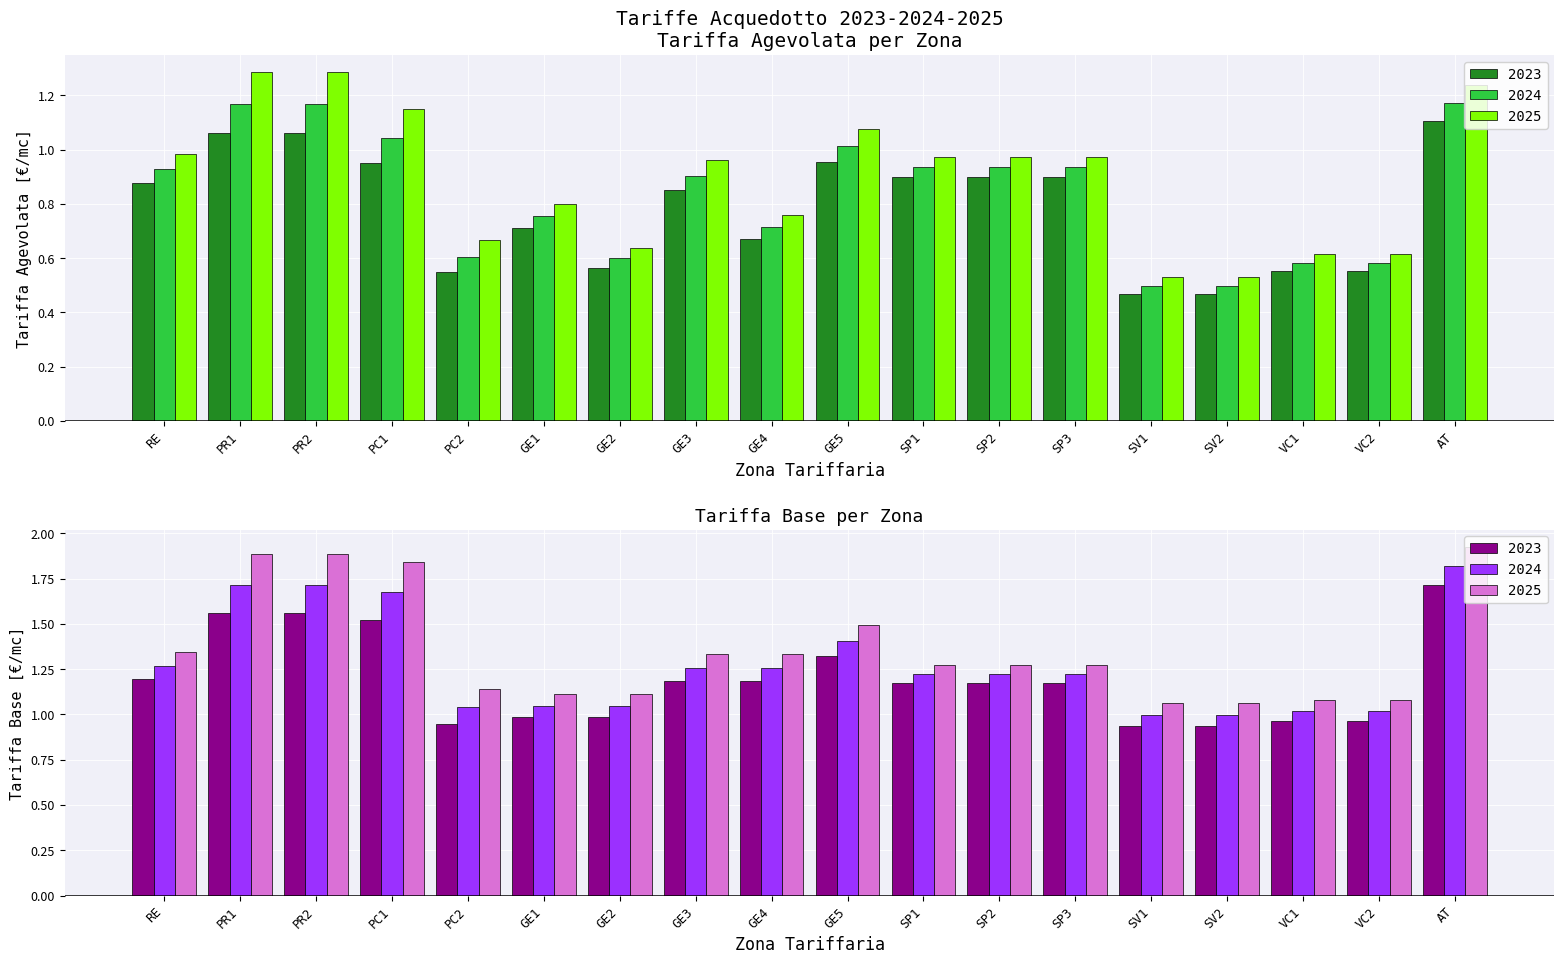

What is the approximate value of Tariffa agevolata 2023 at GE1?

0.7